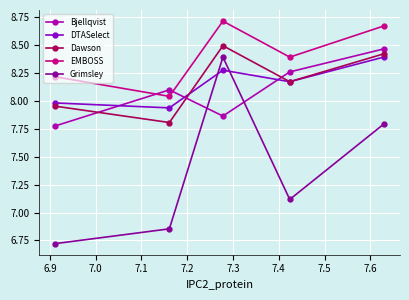

Which series has the largest range (max minus min)?

Grimsley